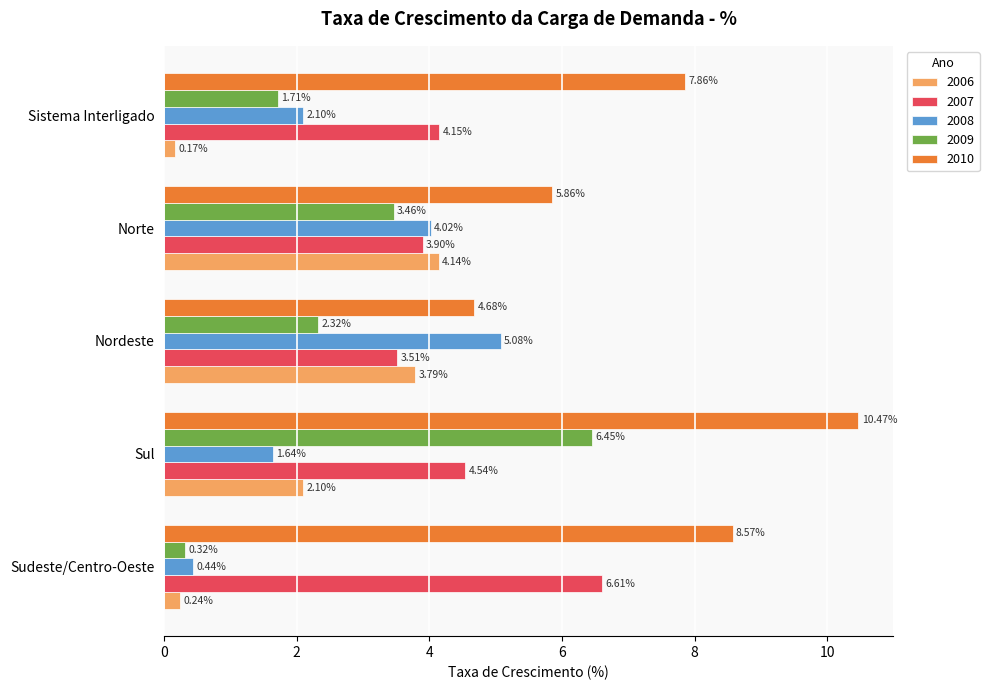

List the series in order of their peak value, highest first.

2010, 2007, 2009, 2008, 2006